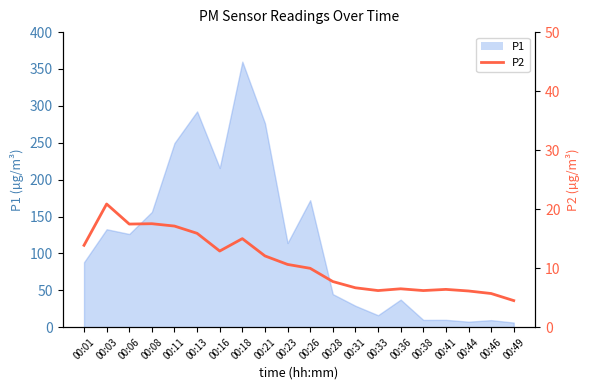

Reading right to left, what are all the values shown in this chart?

00:49=4.5	00:46=5.7	00:44=6.1	00:41=6.4	00:38=6.2	00:36=6.5	00:33=6.2	00:31=6.7	00:28=7.7	00:26=10.0	00:23=10.6	00:21=12.1	00:18=15.0	00:16=12.9	00:13=15.9	00:11=17.1	00:08=17.5	00:06=17.5	00:03=20.9	00:01=13.9